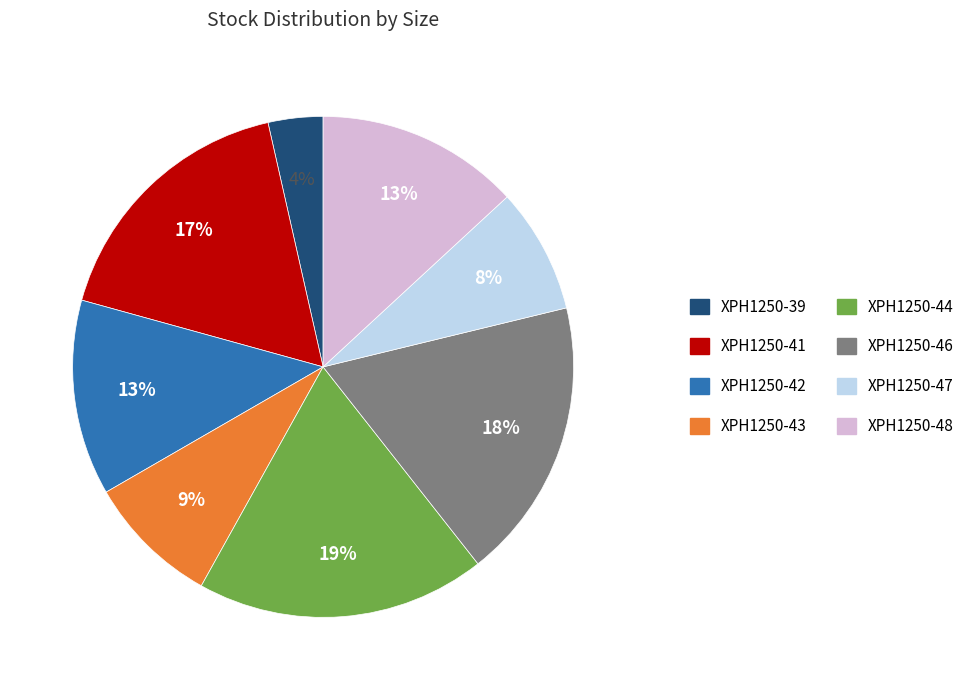

What is the ratio of the value at XPH1250-47 to the value at XPH1250-43?

0.9